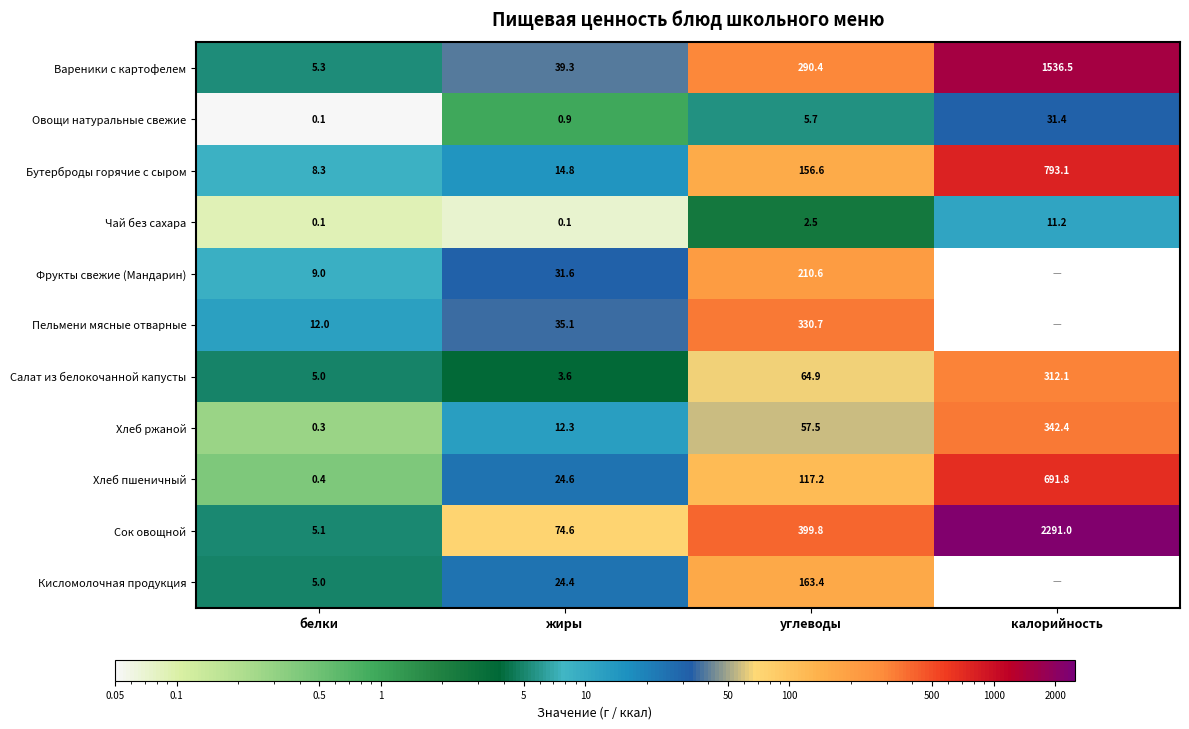

What value does the Сок овощной series have at калорийность?

2291.0